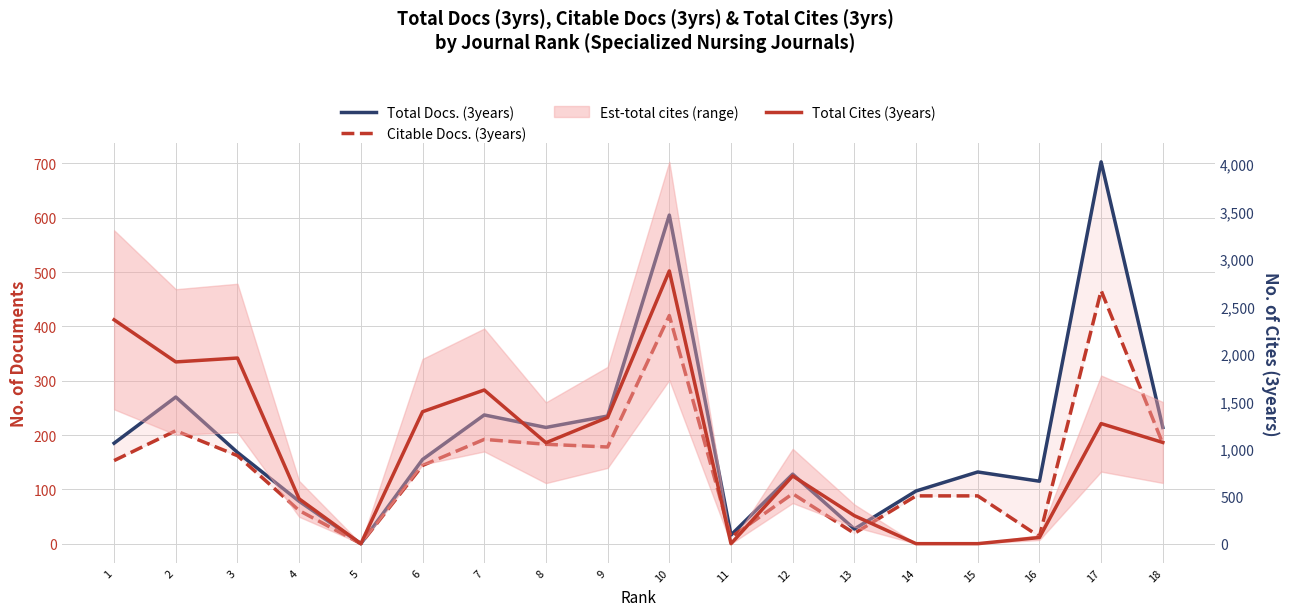

What is the difference between the Citable Docs. (3years) values at 4 and 3?

101